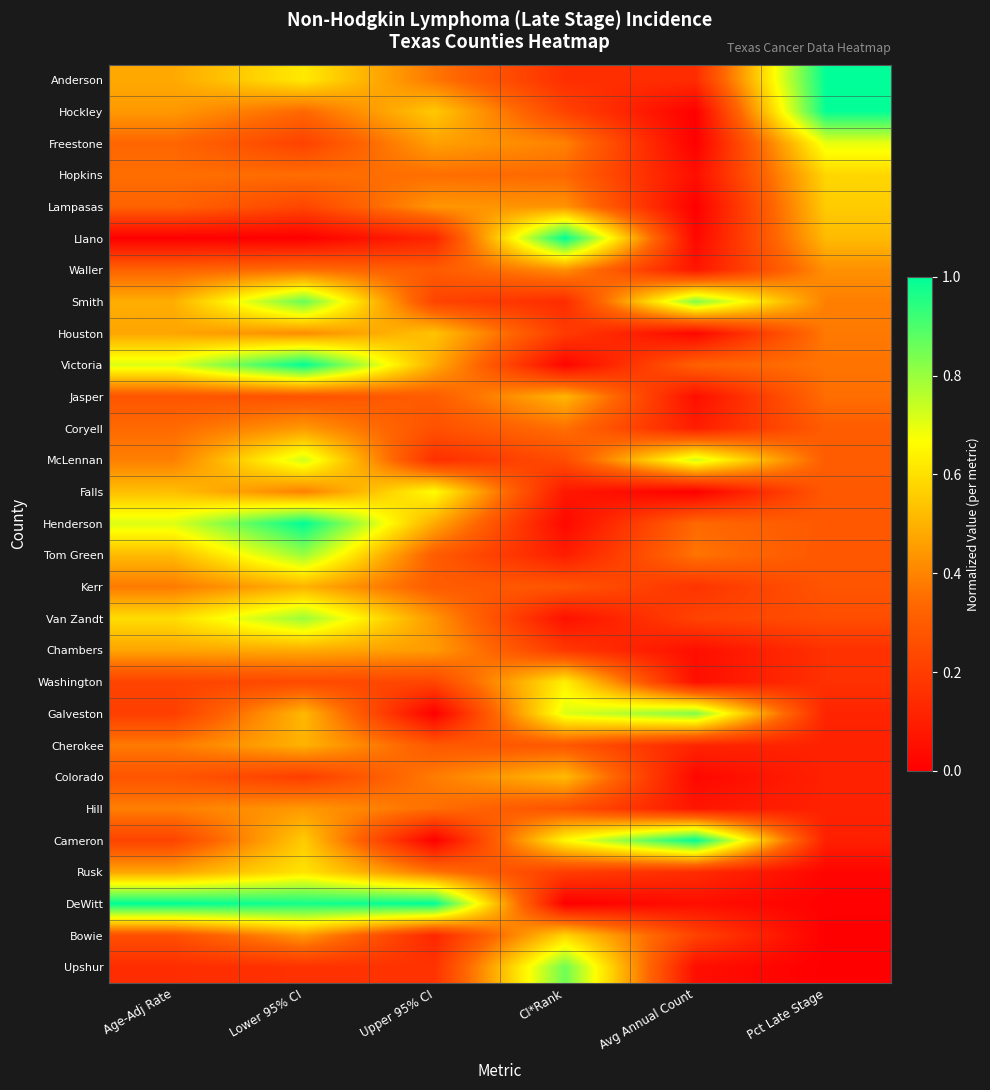

How many distinct data groups are displayed?

29